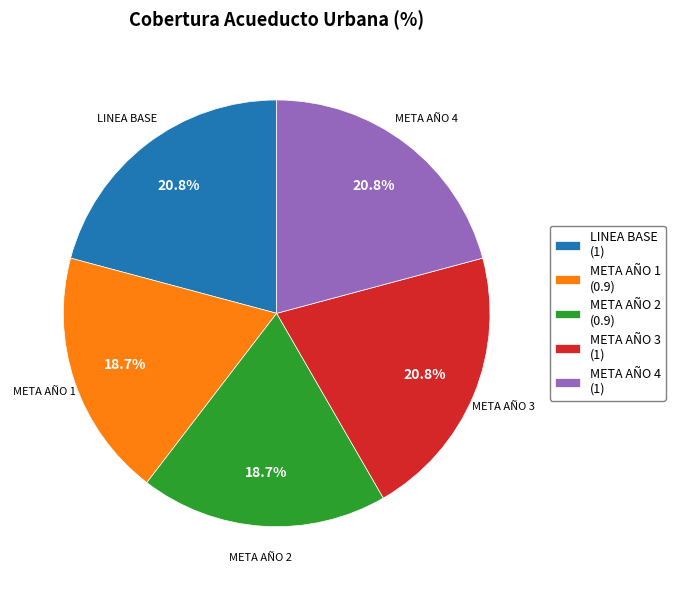

Does any single category account for the majority?

No